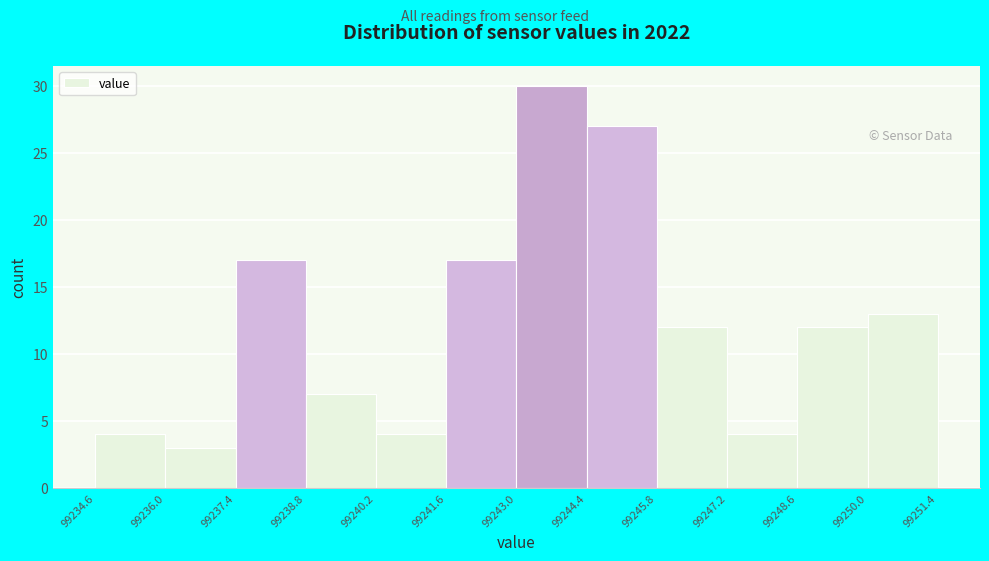

Over which range of the x-axis is the bar tallest?

99243.0 to 99244.4